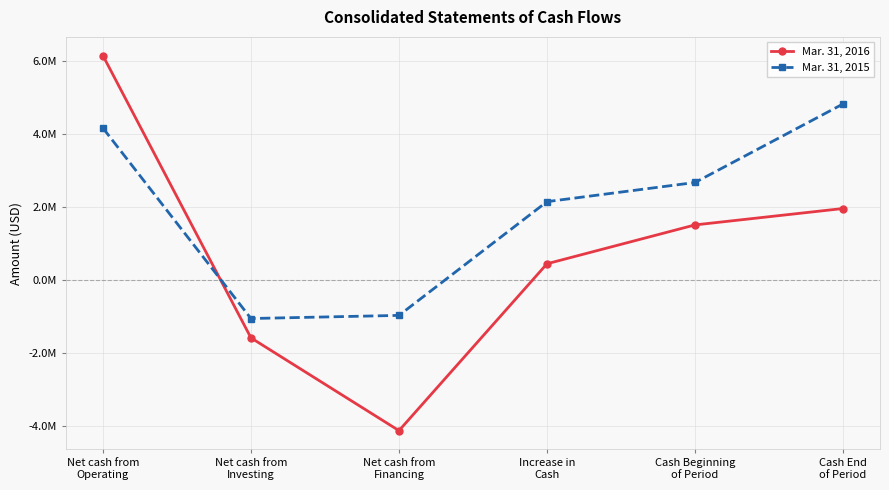

At Increase in
Cash, list the series in order from largest to smallest.

Mar. 31, 2015, Mar. 31, 2016